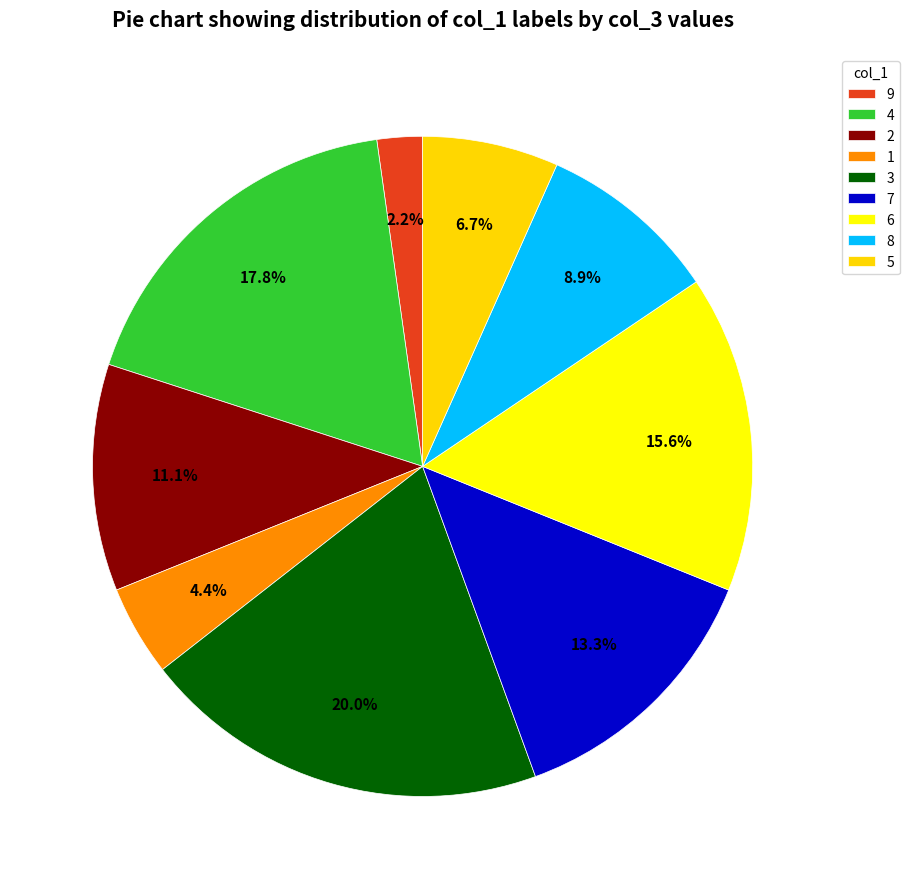

Count the number of slices in the pie.

9